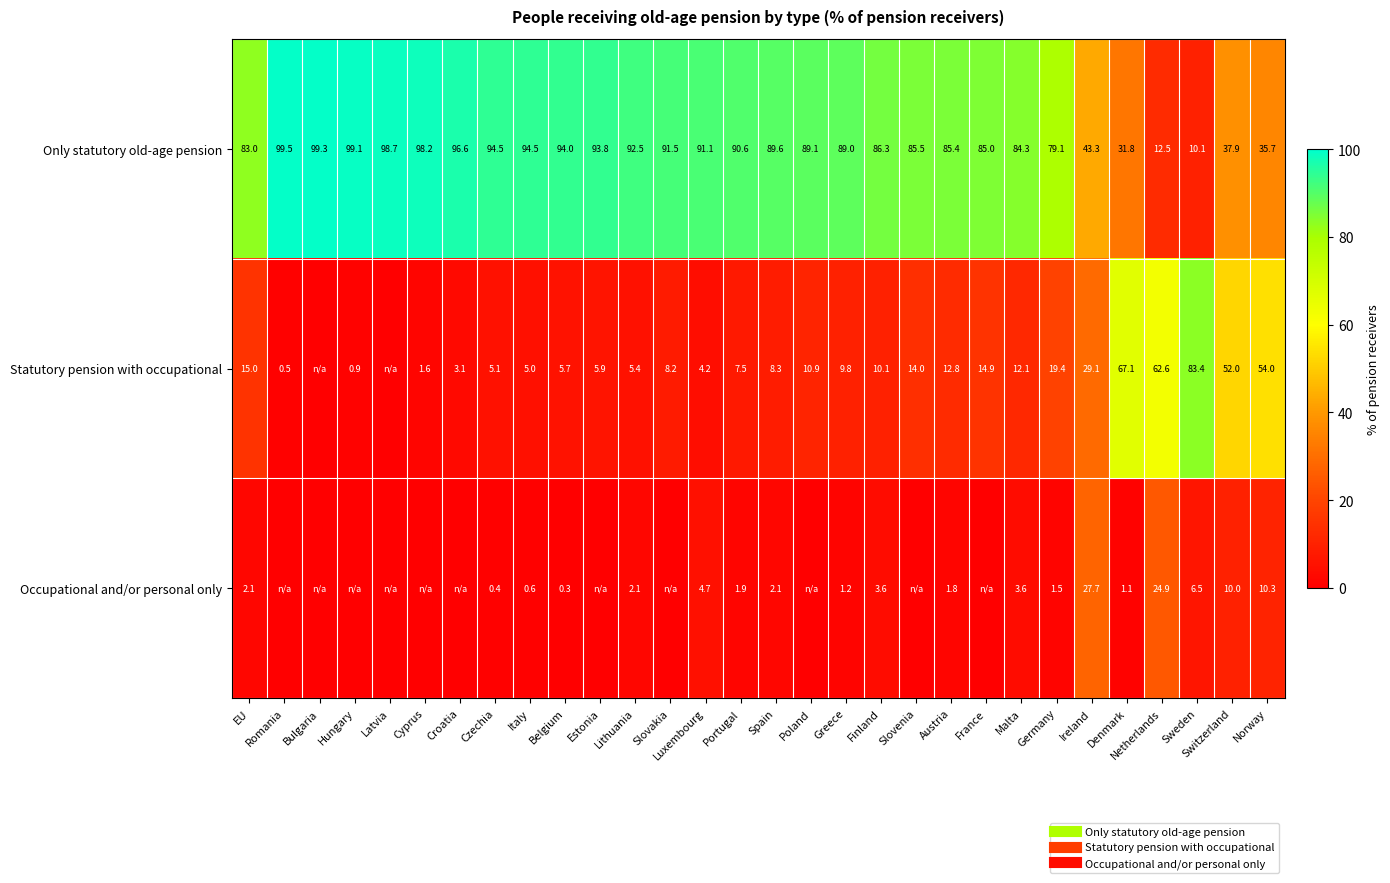

Rank the categories by Statutory pension with occupational value from highest to lowest.

Sweden, Denmark, Netherlands, Norway, Switzerland, Ireland, Germany, EU, France, Slovenia, Austria, Malta, Poland, Finland, Greece, Spain, Slovakia, Portugal, Estonia, Belgium, Lithuania, Czechia, Italy, Luxembourg, Croatia, Cyprus, Hungary, Romania, Bulgaria, Latvia